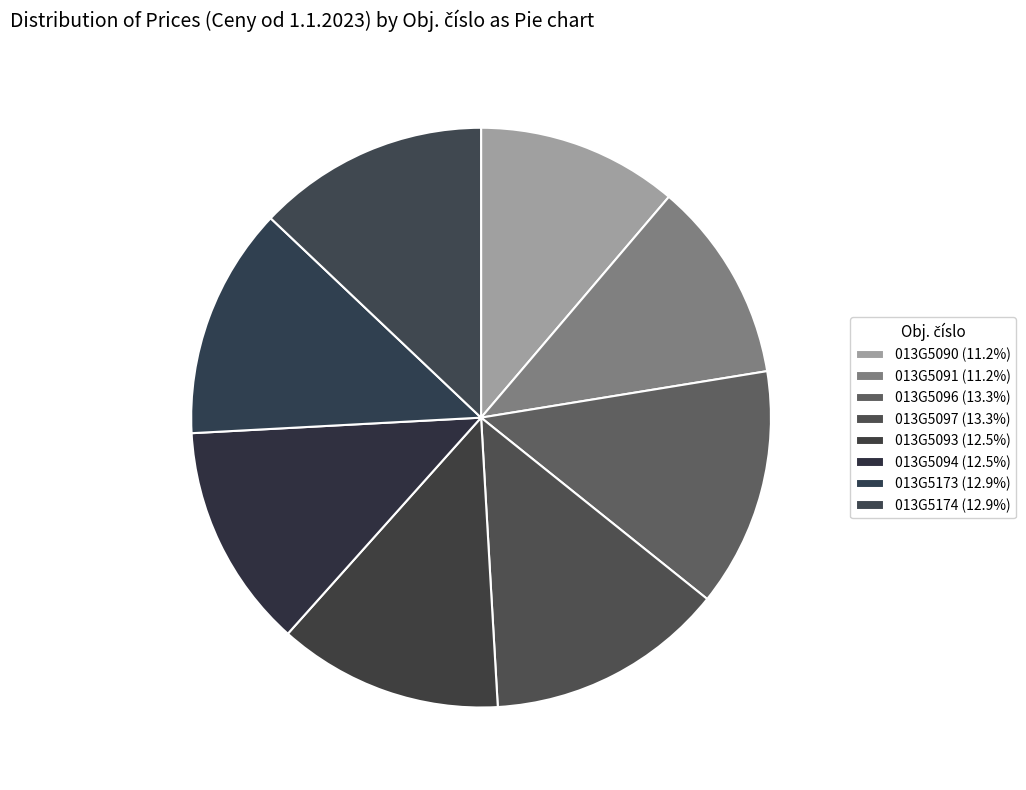

How many segments does this pie chart have?

8